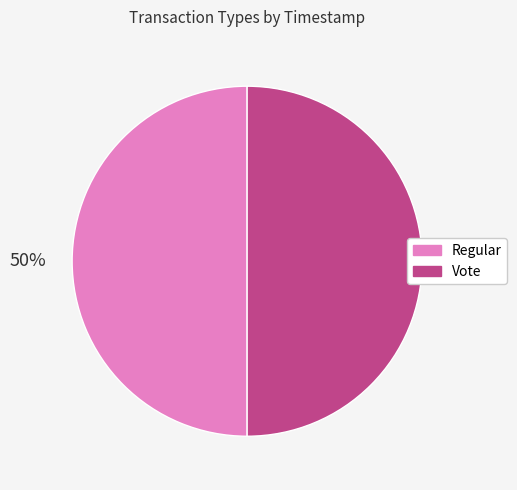

Approximately how many times larger is the value at Regular compared to Vote?

1.0